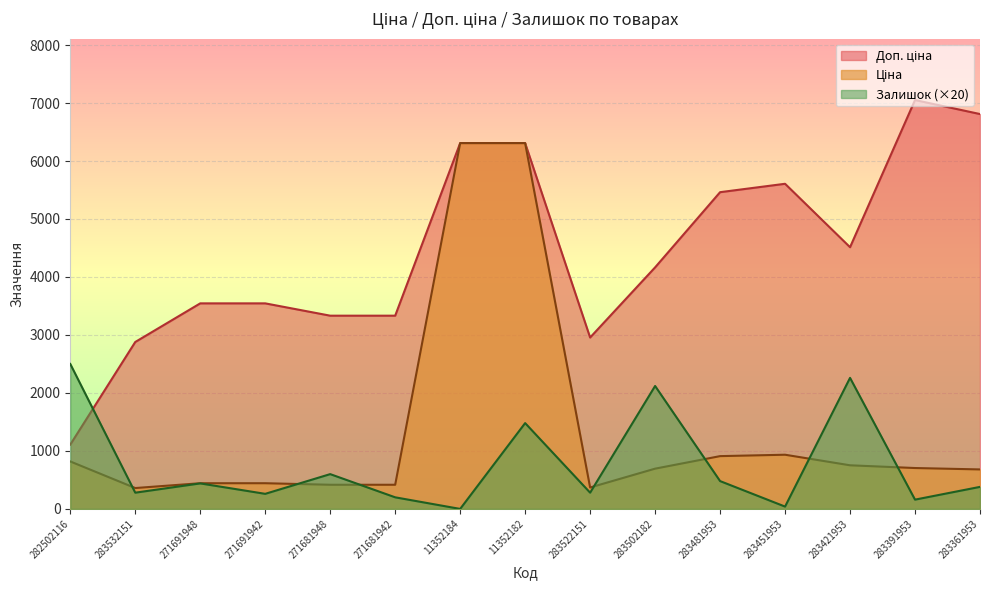

How many lines are shown in the chart?

3